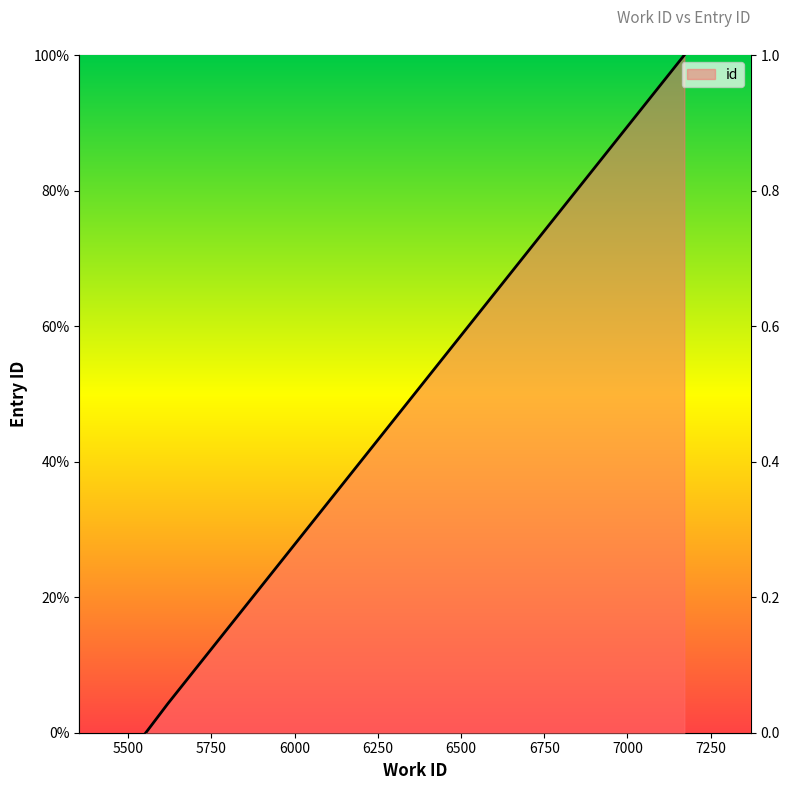

Between 5553 and 7171, which is larger?

7171